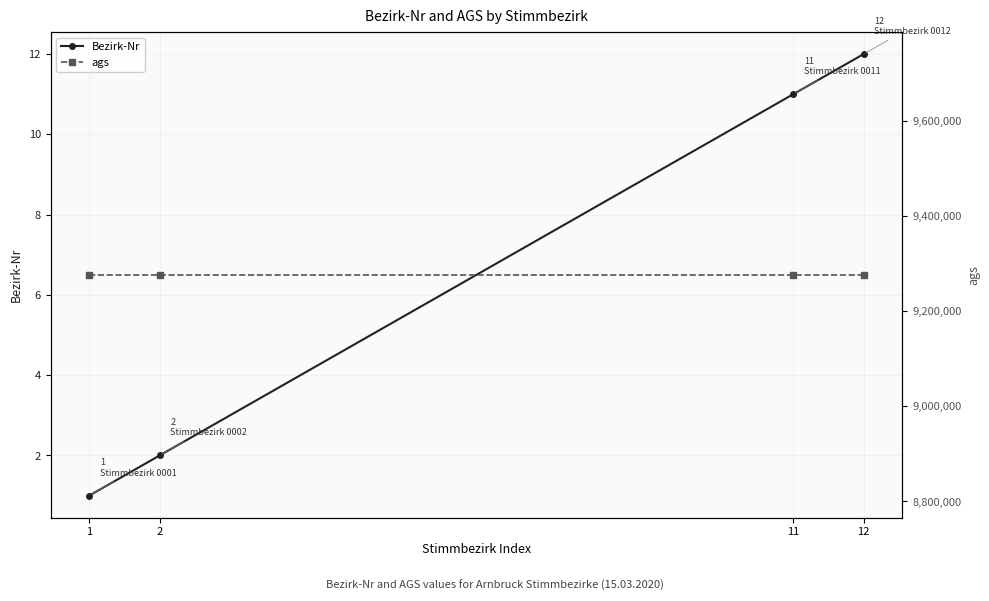

What is the total value across all series at 12?

9276125